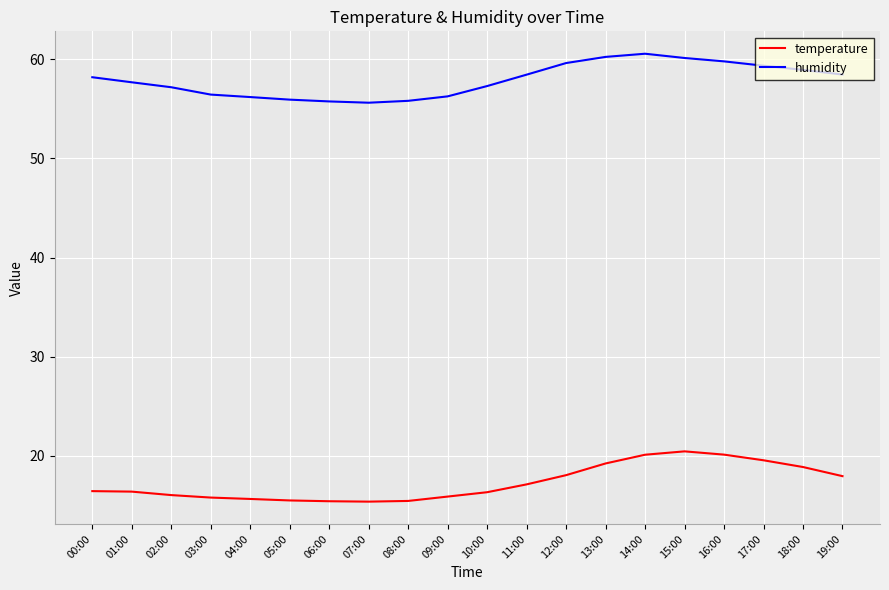

How many lines are shown in the chart?

2